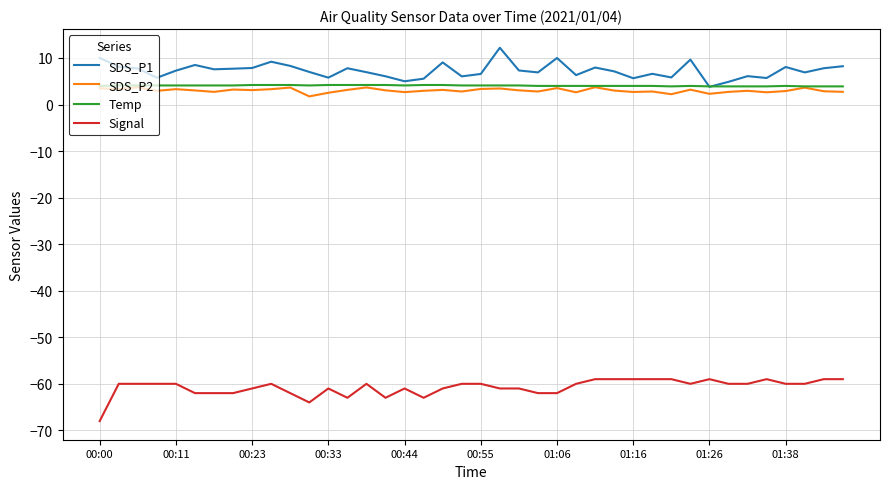

What is the maximum value shown in the chart?

12.2